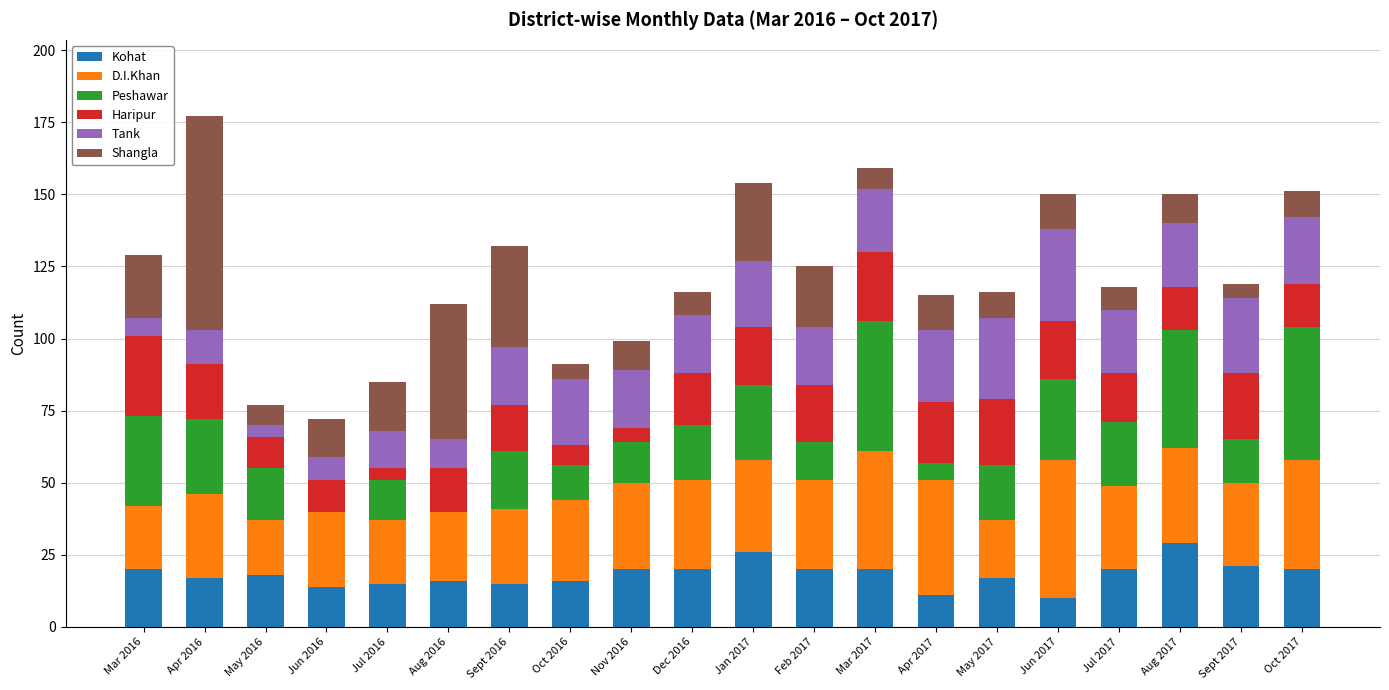

What is the highest value of the Kohat series?

29